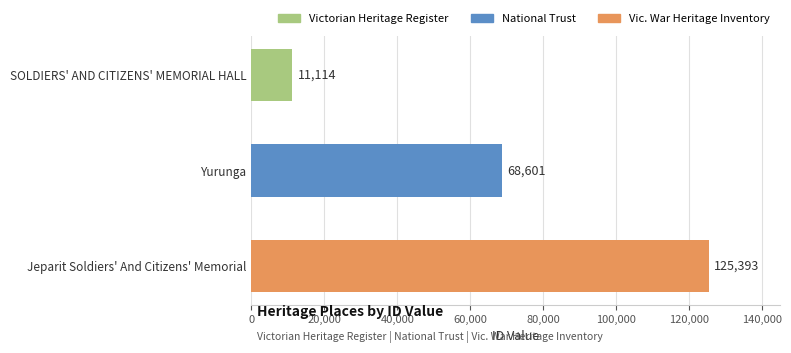

What is the difference between the maximum and minimum values?

114279